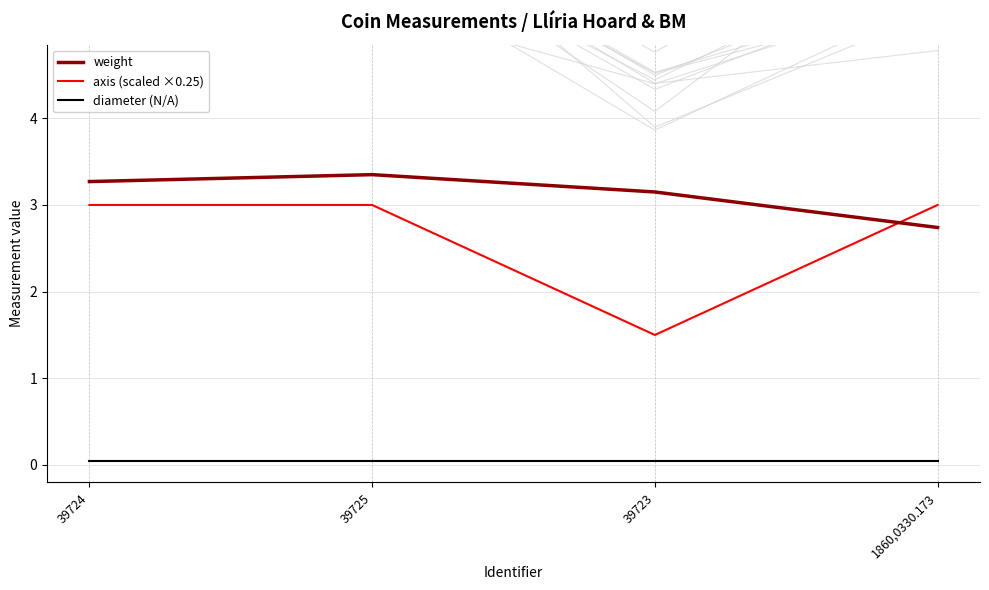

After their last crossing, which series has the higher values: weight or axis (scaled ×0.25)?

axis (scaled ×0.25)